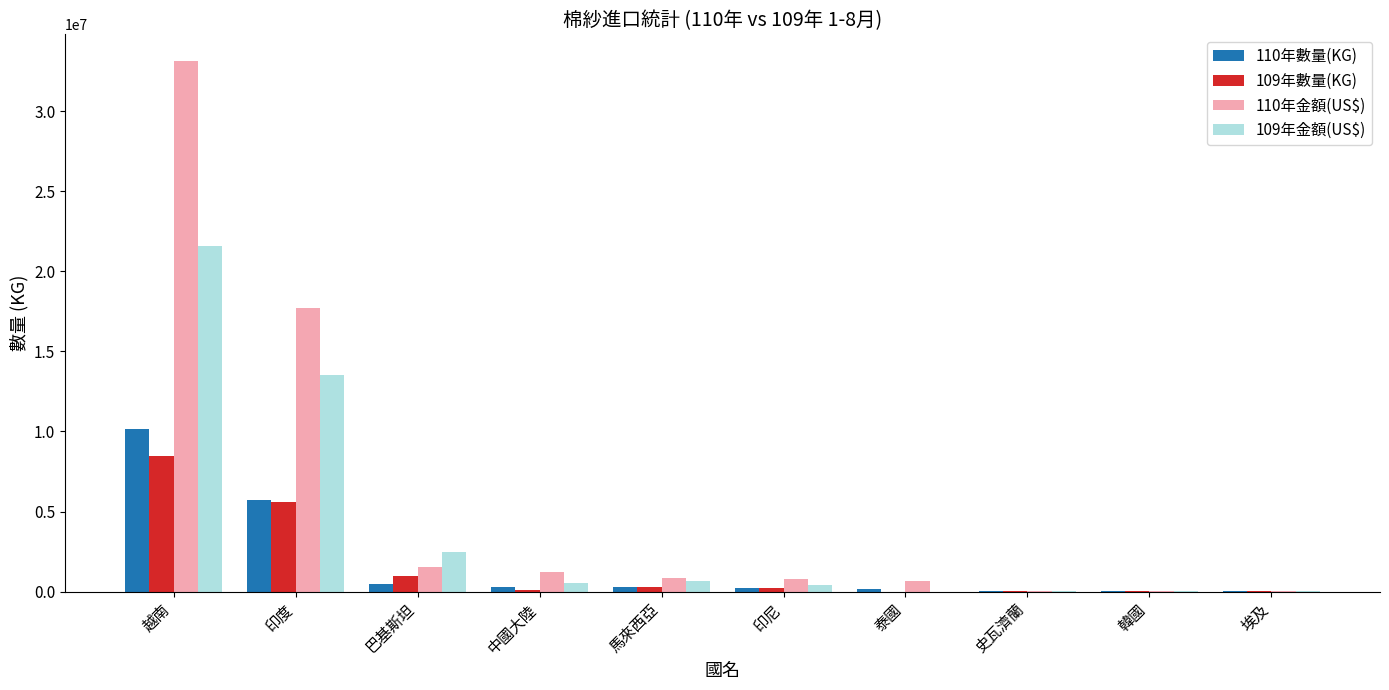

What is the spread (max minus min) of values at 越南?

24660018